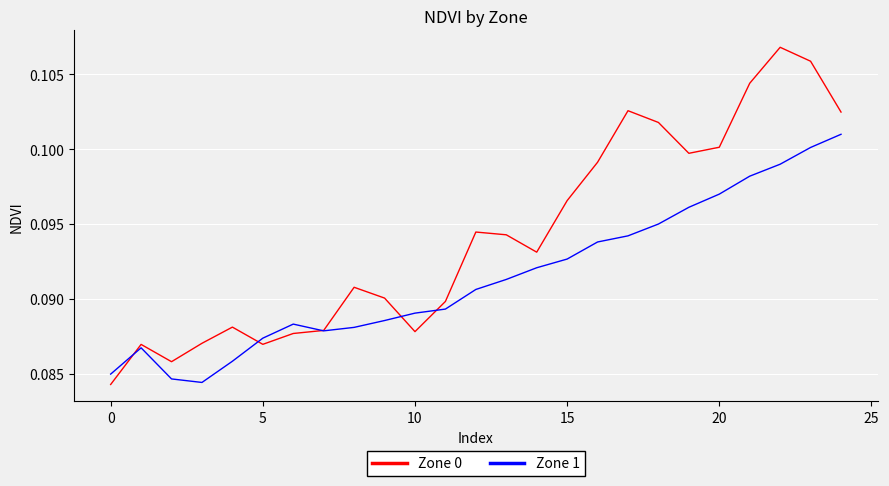

How many series are shown in this chart?

2